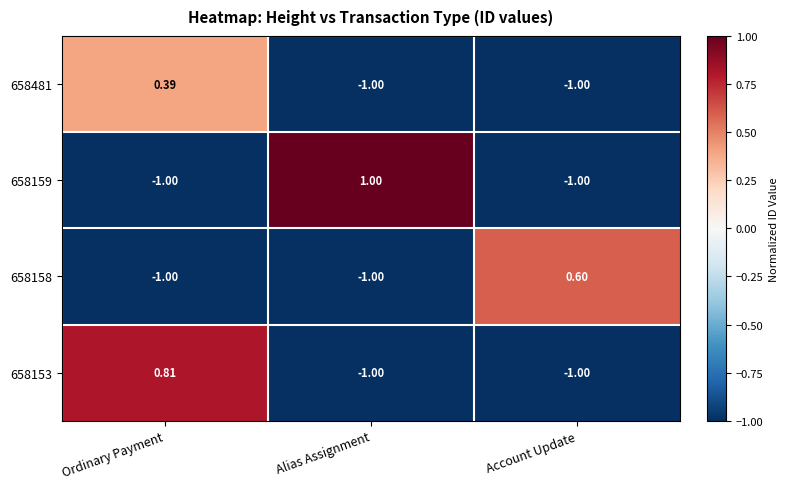

What is the difference between the highest and lowest values at Account Update?

1.6